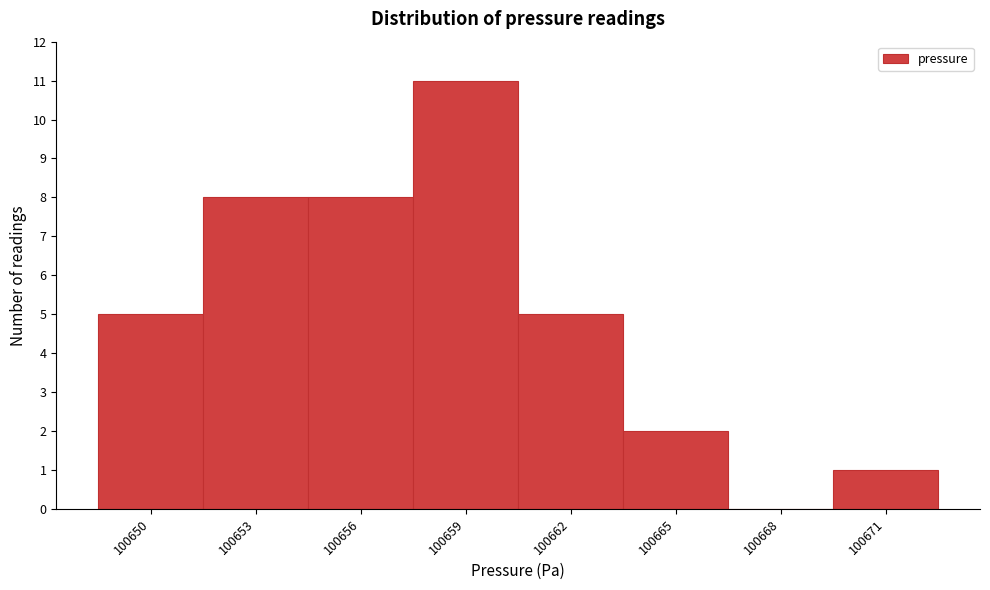

Reading left to right, extract all data points from this chart.

100650=5	100653=8	100656=8	100659=11	100662=5	100665=2	100668=0	100671=1